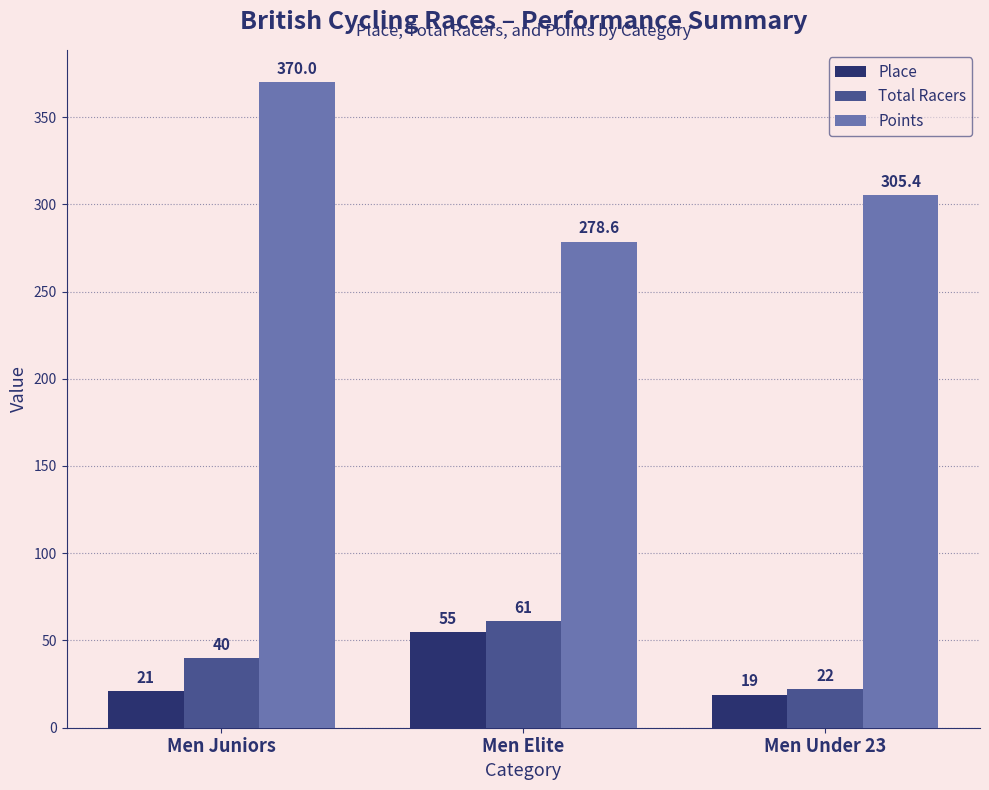

What is the label of the 2nd bar from the right?

Men Elite